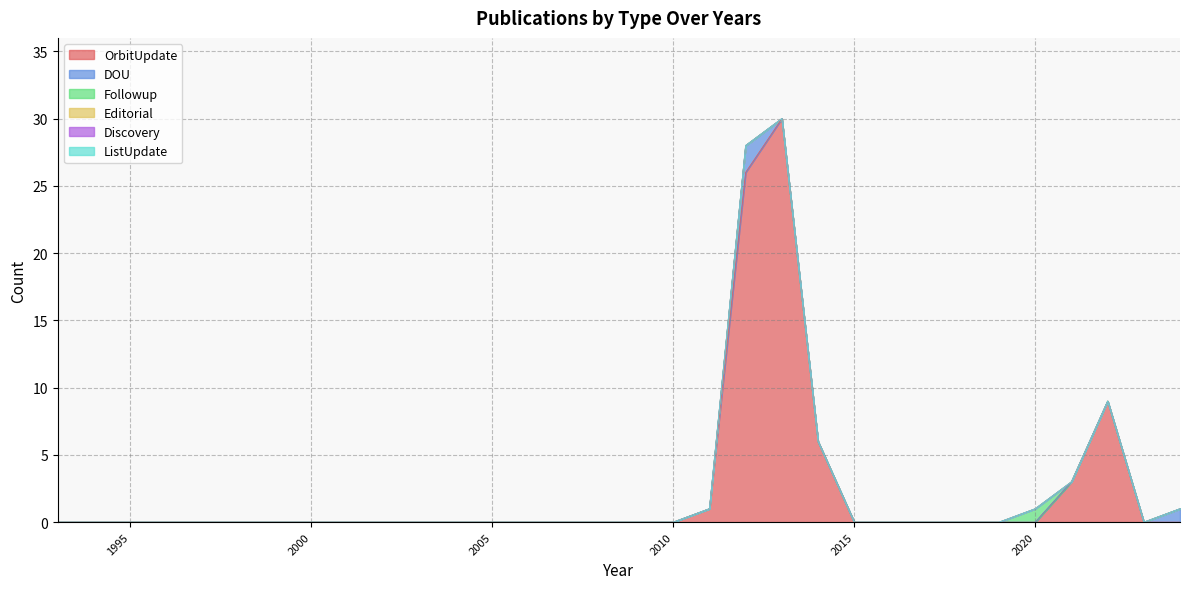

At which category does DOU reach its first local peak?

2012